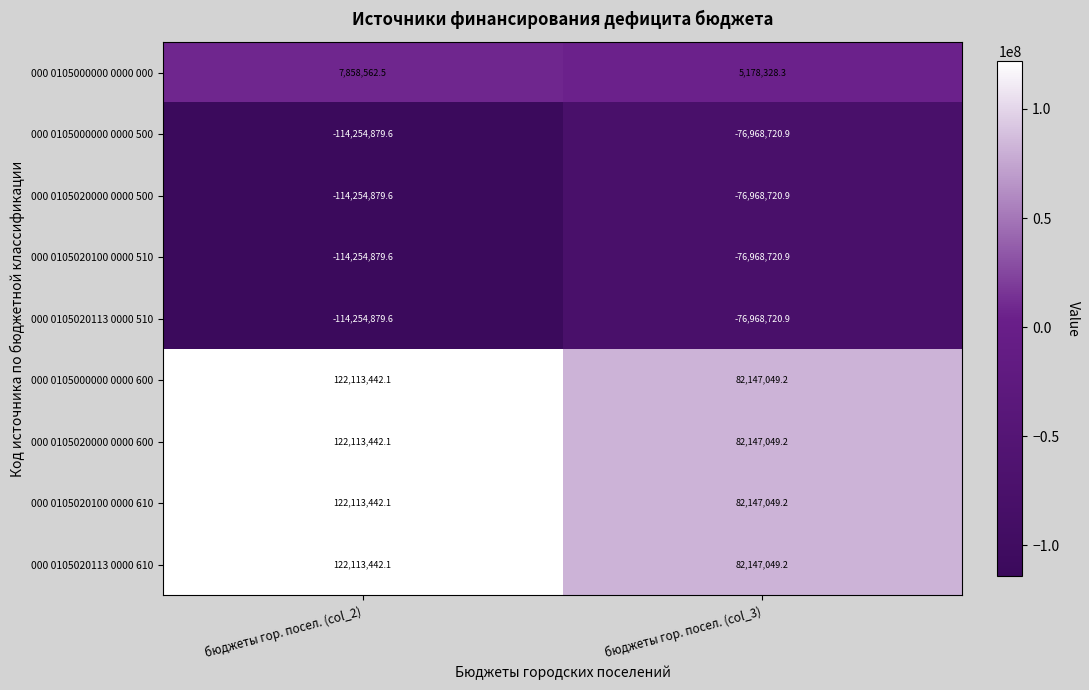

What is the highest value of the 000 0105020000 0000 600 series?

122113442.1